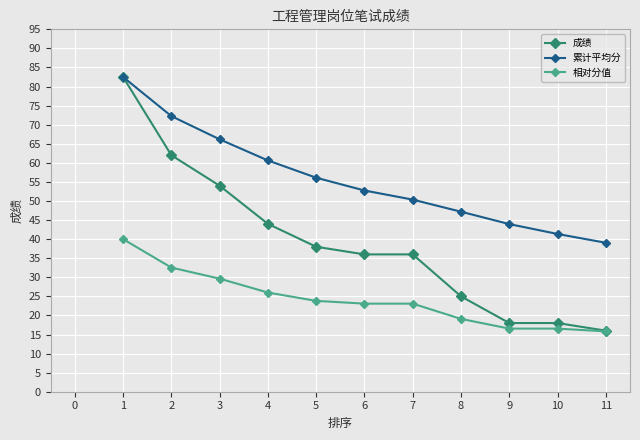

True or false: 累计平均分 has a value of 91.6 at 4.

False